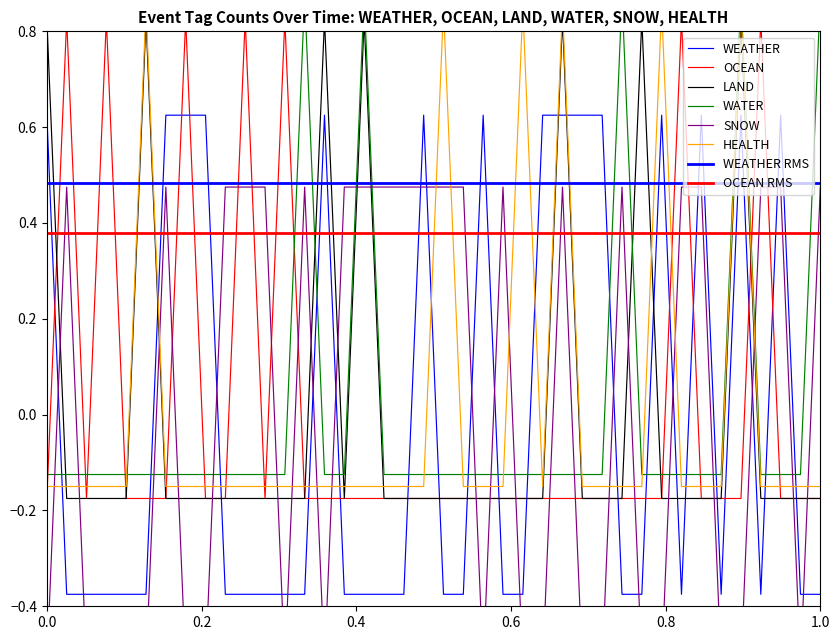

How many data points in WATER are above 0?

5